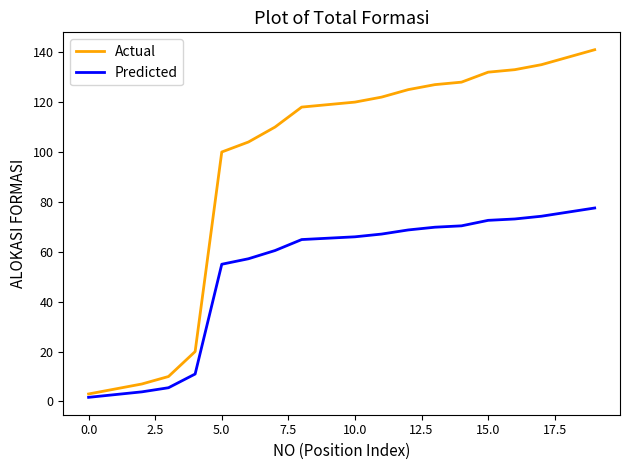

Which series has the largest total across all categories?

Actual